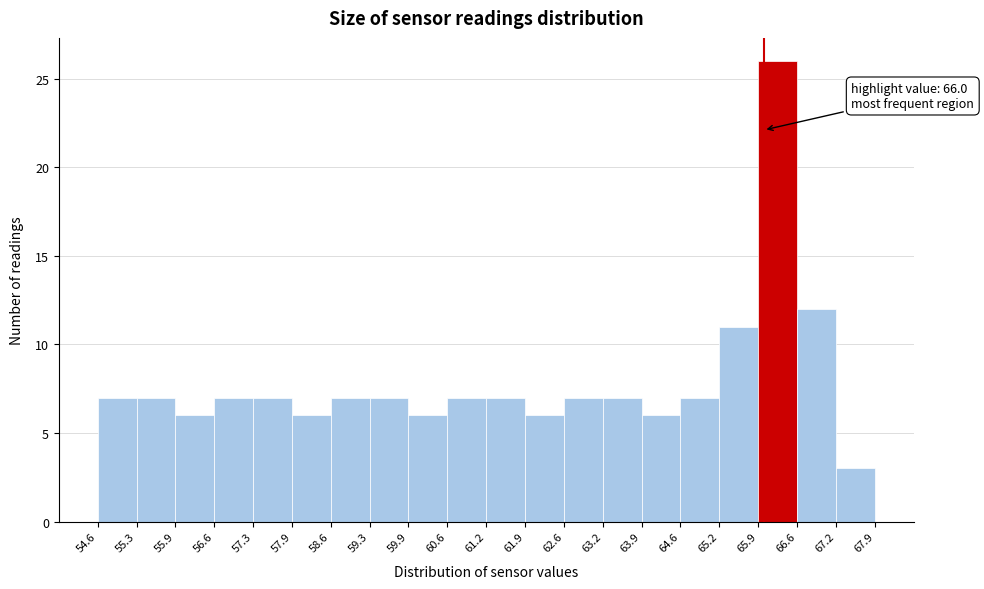

Over which range of the x-axis is the bar tallest?

65.9 to 66.6